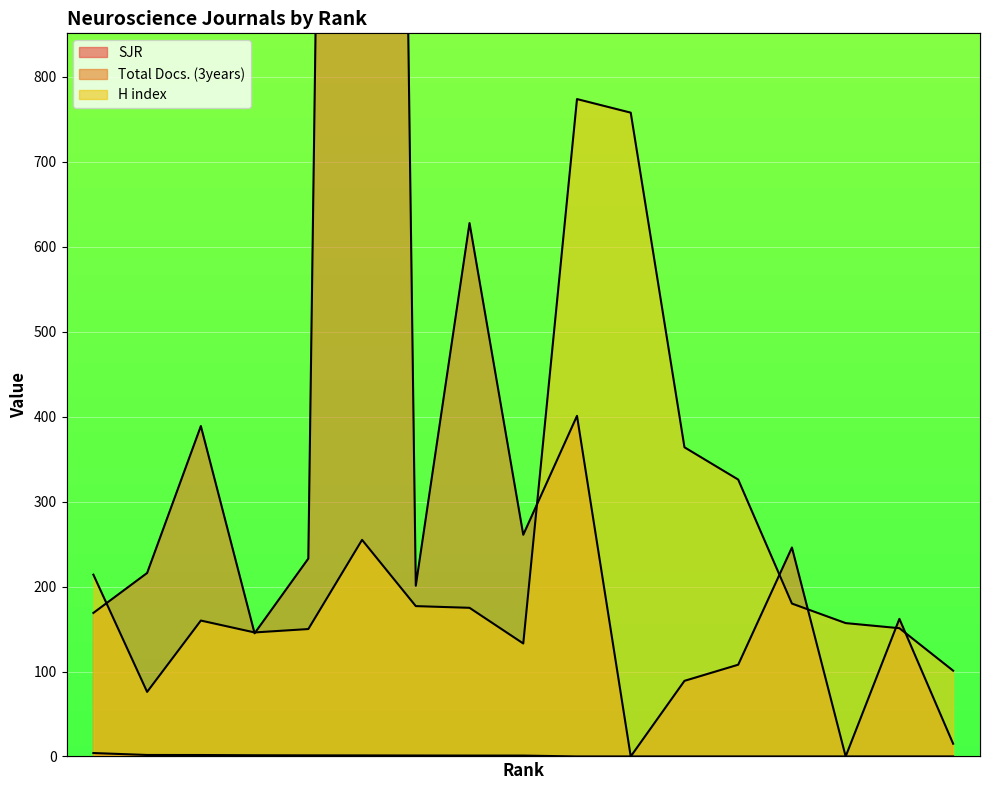

Reading right to left, transcribe all the data shown in this chart.

SJR: 1=4.0	2=1.7	3=1.7	4=1.4	5=1.3	6=1.2	7=1.1	8=1.0	9=1.0	10=0.0	11=0.0	12=0.0	13=0.0	14=0.0	15=0.0	16=0.0	17=0.0
Total Docs. (3years): 1=169.0	2=216.0	3=389.0	4=145.0	5=233.0	6=4843.0	7=201.0	8=628.0	9=261.0	10=401.0	11=0.0	12=89.0	13=108.0	14=246.0	15=0.0	16=162.0	17=15.0
H index: 1=214.0	2=76.0	3=160.0	4=146.0	5=150.0	6=255.0	7=177.0	8=175.0	9=133.0	10=774.0	11=758.0	12=364.0	13=326.0	14=180.0	15=157.0	16=151.0	17=101.0